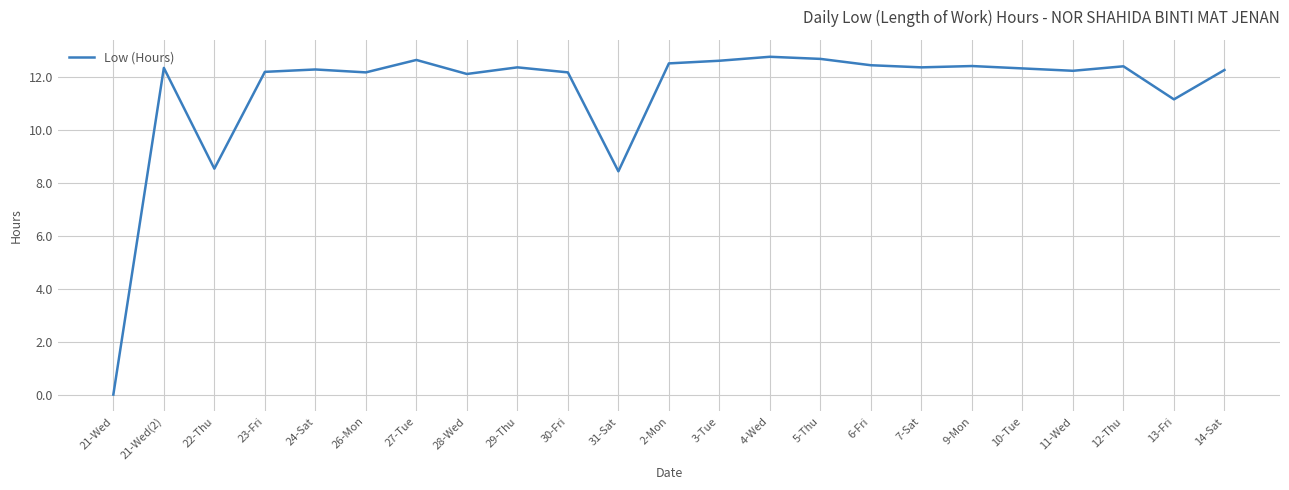

What position from the left is 11-Wed?

20